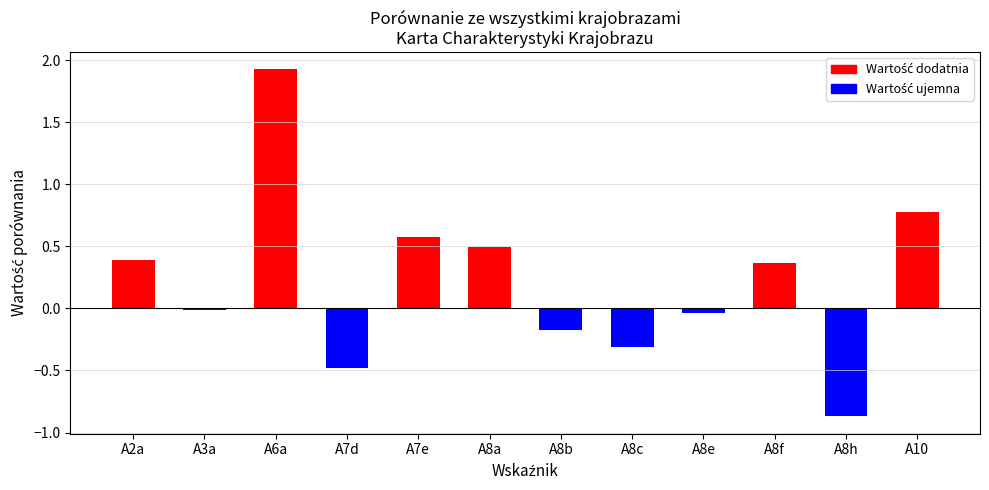

True or false: the data shows 0.8 at A10.

True